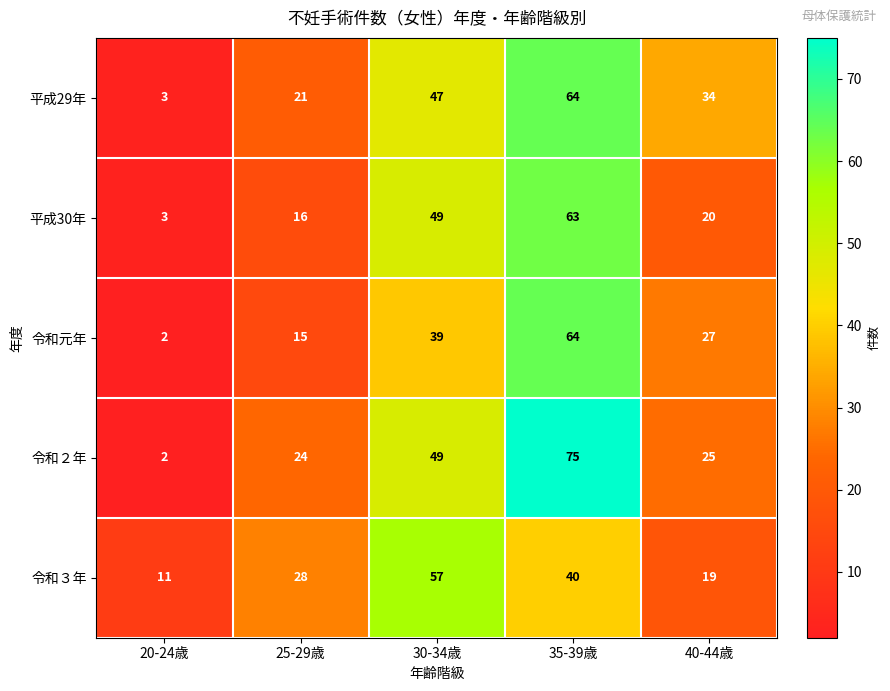

Where is 令和２年 nearest to the value 38?

30-34歳